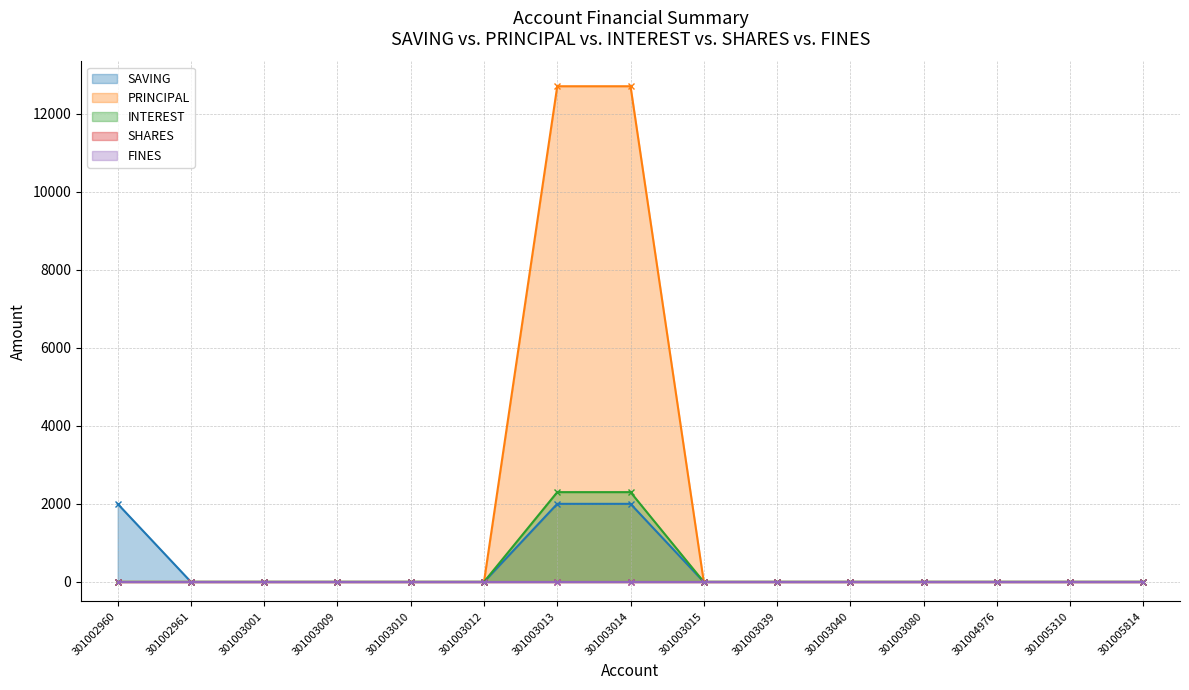

How many values in the PRINCIPAL series exceed 0?

2